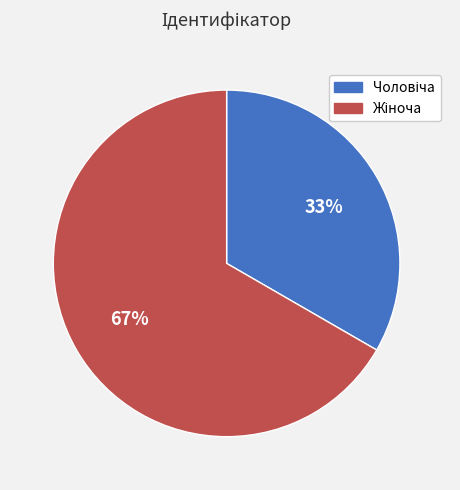

Is there a majority slice in this chart?

Yes